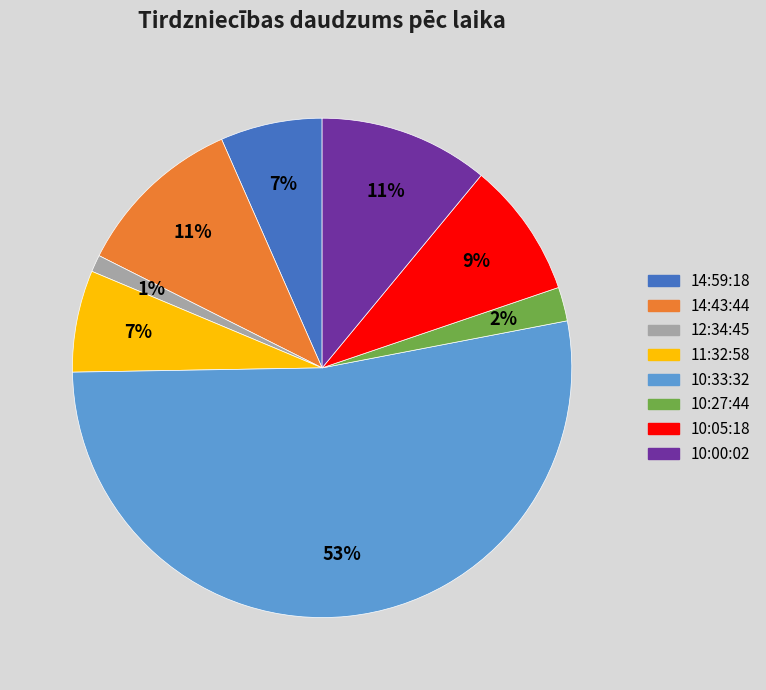

How many slices are in this pie chart?

8